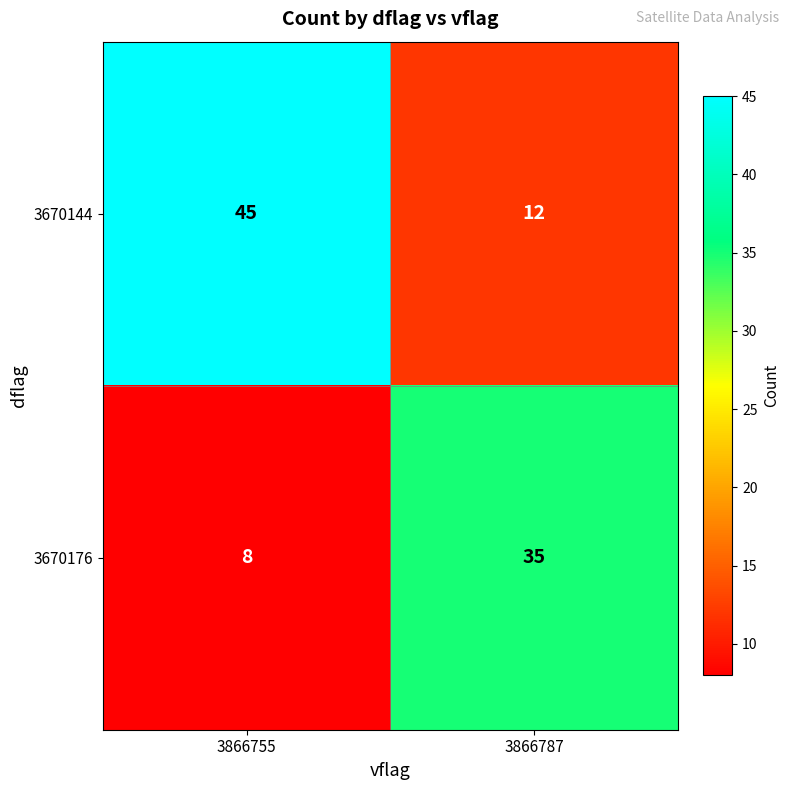

At which category is the sum across all series the highest?

3866755